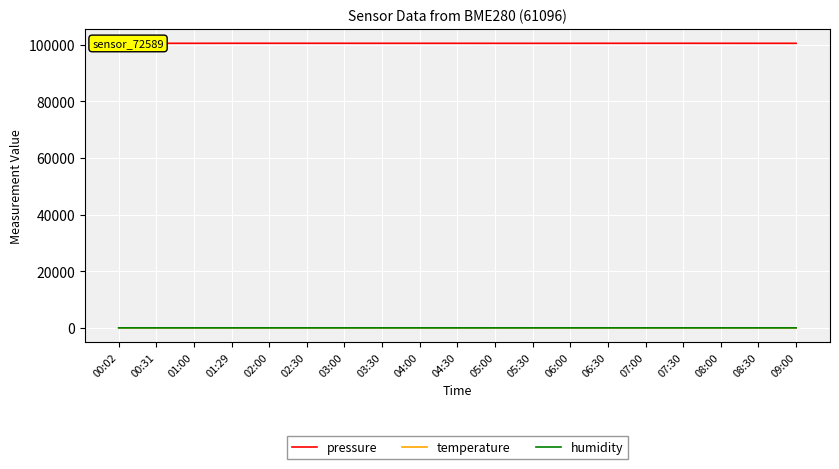

What is the lowest value of the pressure series?

100451.4